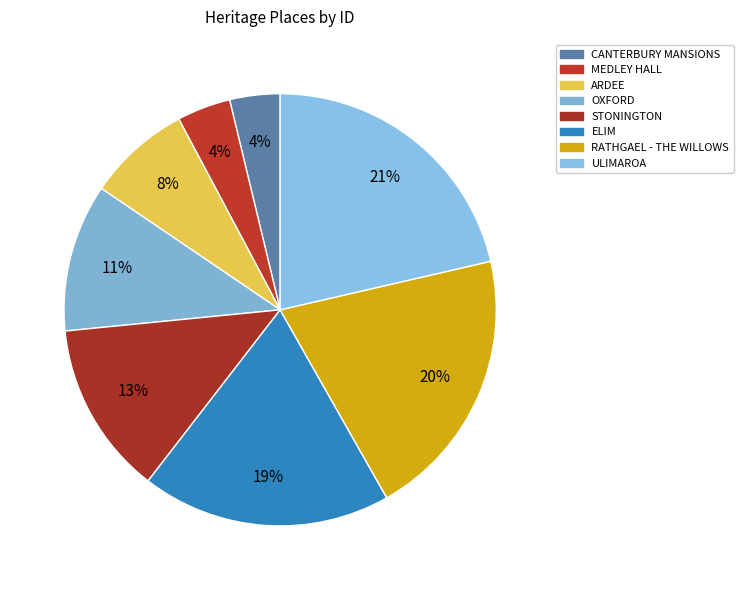

Is there a majority slice in this chart?

No